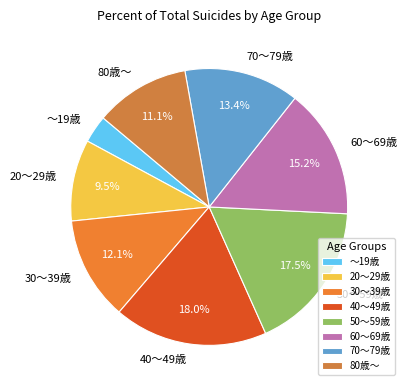

The 70～79歳 slice represents 13% of the pie. True or false?

True